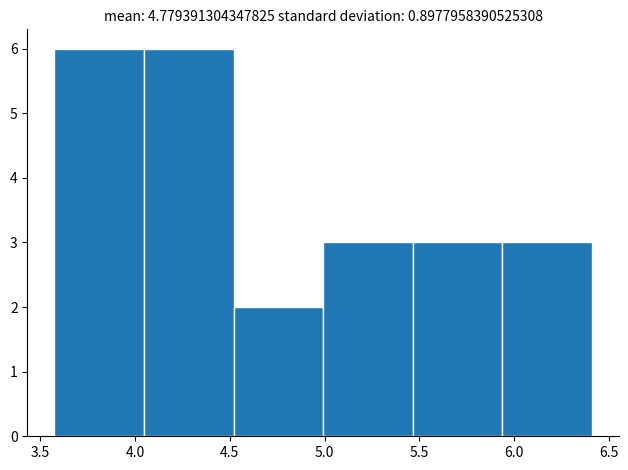

Reading left to right, list every bar in this chart as the range it spans on the x-axis followed by its height. Neither the bar edges nor the heights are printed on the chart, so give them approximately, as read against the axes.

3.55 to 4.05: 6
4.05 to 4.50: 6
4.50 to 5.00: 2
5.00 to 5.45: 3
5.45 to 5.95: 3
5.95 to 6.40: 3